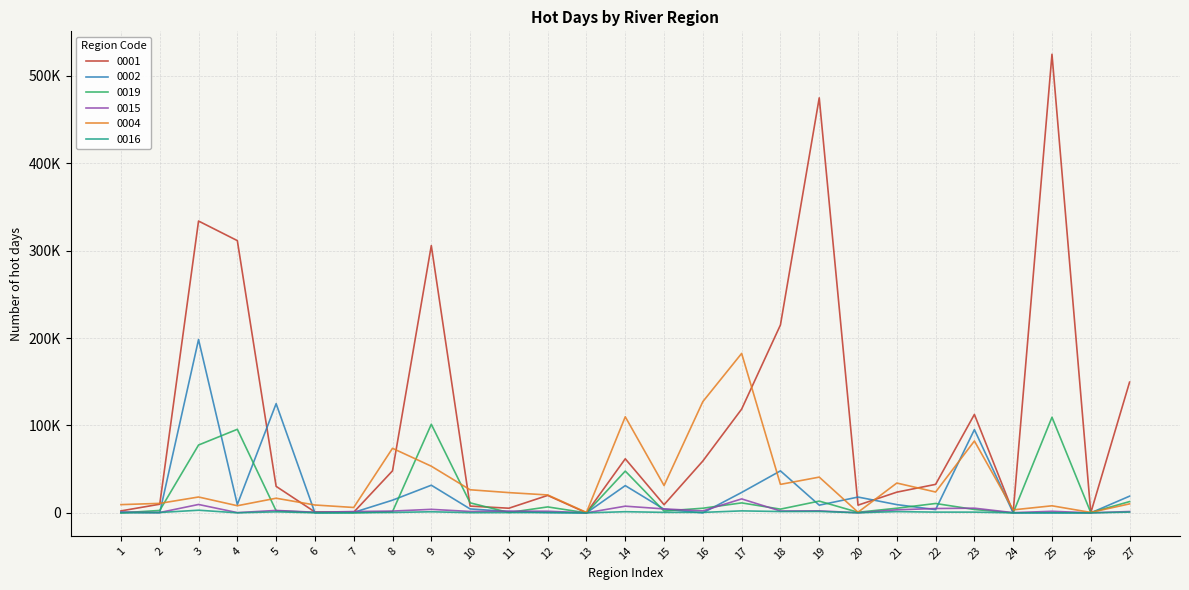

Is this an area chart (filled region under the line)?

No